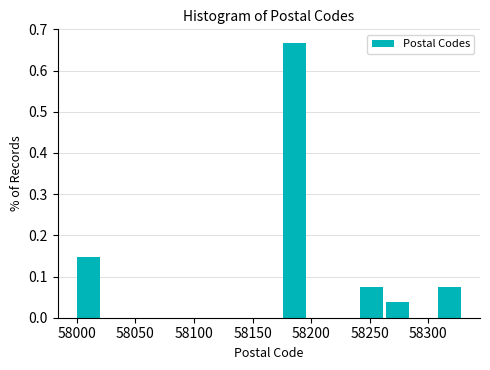

Reading left to right, list every bar in this chart as the range it spans on the x-axis followed by its height. Neither the bar edges nor the heights are printed on the chart, so give them approximately, as read against the axes.

58000 to 58022: 0.15
58022 to 58044: 0
58044 to 58066: 0
58066 to 58088: 0
58088 to 58110: 0
58110 to 58132: 0
58132 to 58154: 0
58154 to 58176: 0
58176 to 58198: 0.67
58198 to 58220: 0
58220 to 58242: 0
58242 to 58264: 0.07
58264 to 58286: 0.04
58286 to 58308: 0
58308 to 58330: 0.07